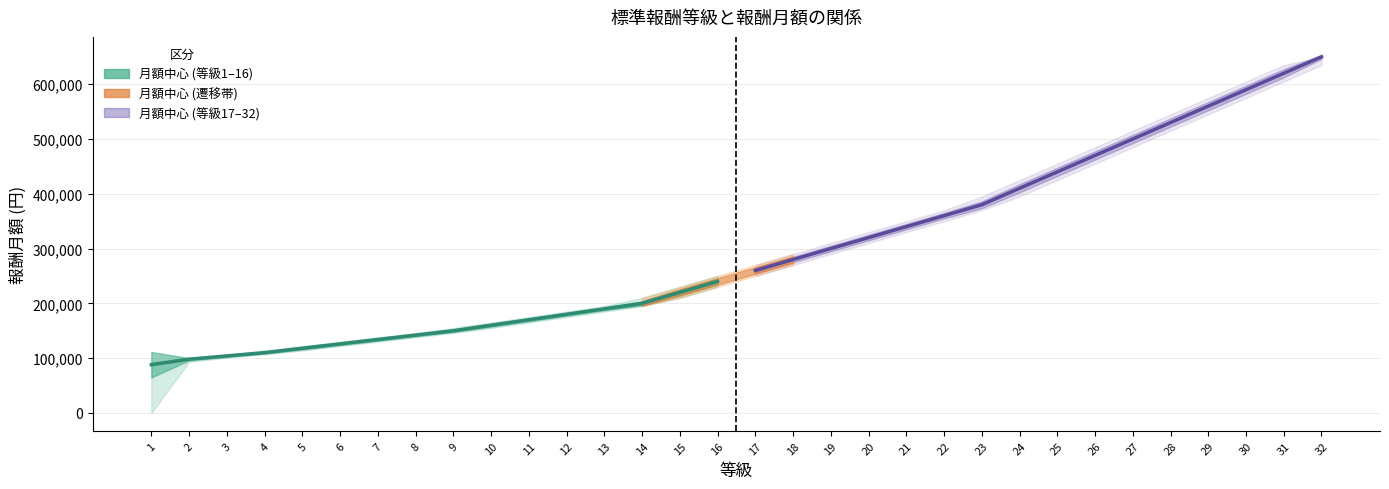

What is the difference between the 月額中心 (等級1–16) values at 7 and 8?

8000